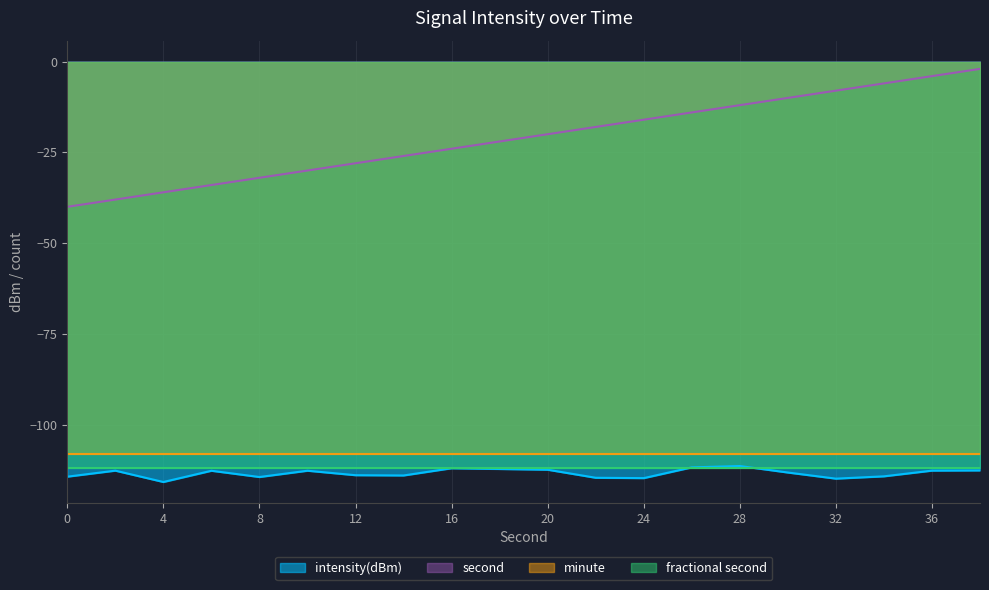

What is the spread (max minus min) of values at 10?

82.7